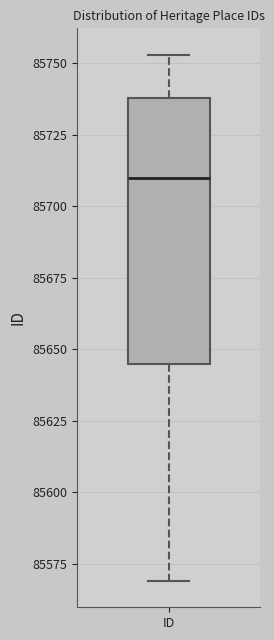

Where does the median line of the box for ID sit on the y-axis? The values are not printed on the chart, so give them approximately, as read against the axis.

85710